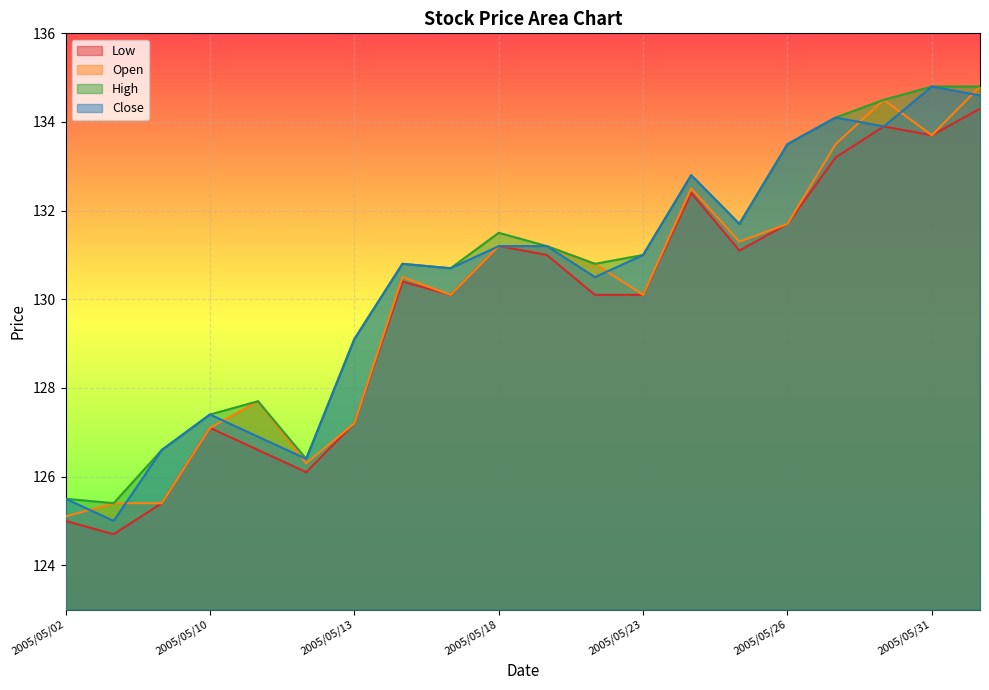

What is the greatest value displayed?

134.8